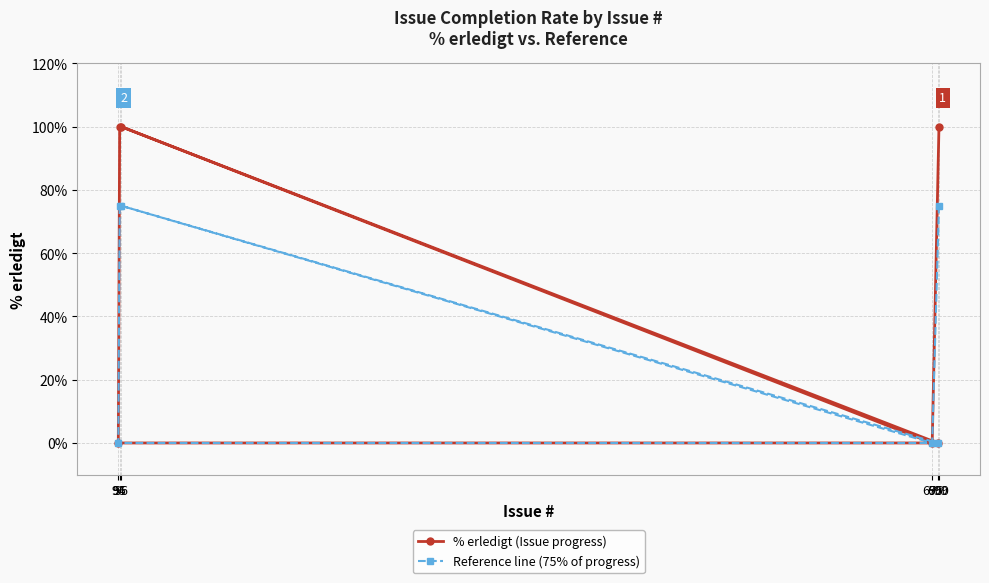

True or false: Reference line (75% of progress) has more than 1 points higher than both neighbors.

False